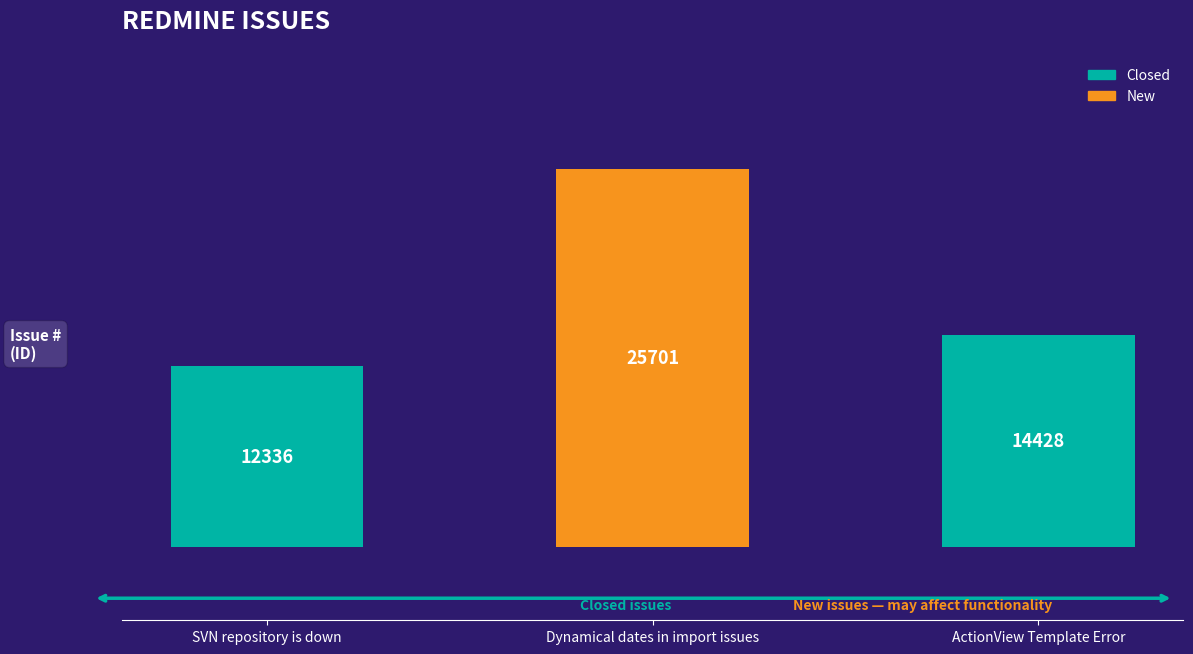

List the labels in order of value, largest first.

Dynamical dates in import issues, ActionView Template Error, SVN repository is down